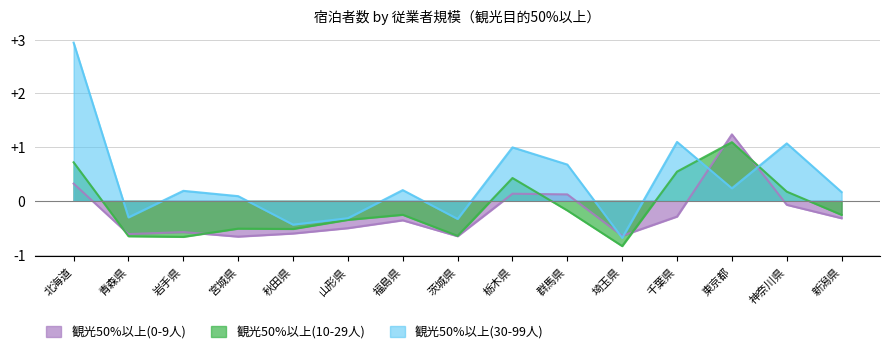

Where is 観光50%以上(10-29人) nearest to the value 0?

神奈川県